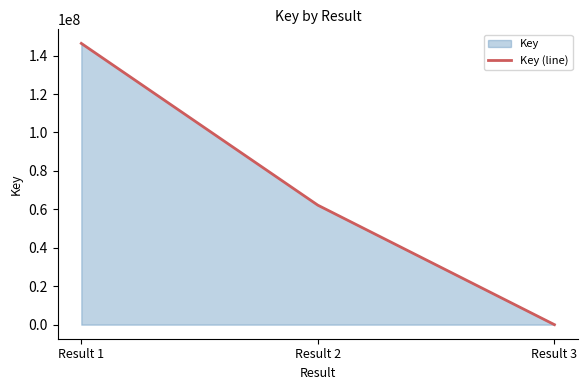

At which label is the value closest to 73174059?

Result 2